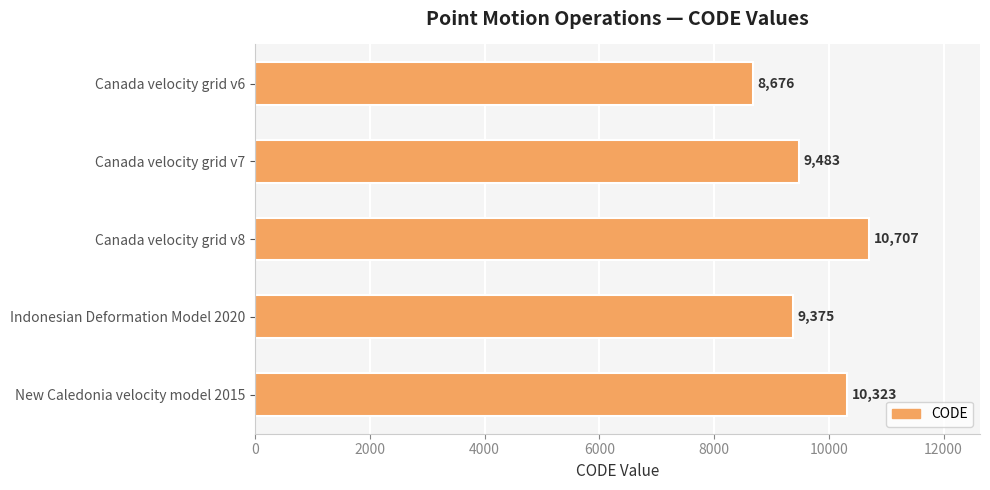

List the labels in order of value, smallest first.

Canada velocity grid v6, Indonesian Deformation Model 2020, Canada velocity grid v7, New Caledonia velocity model 2015, Canada velocity grid v8